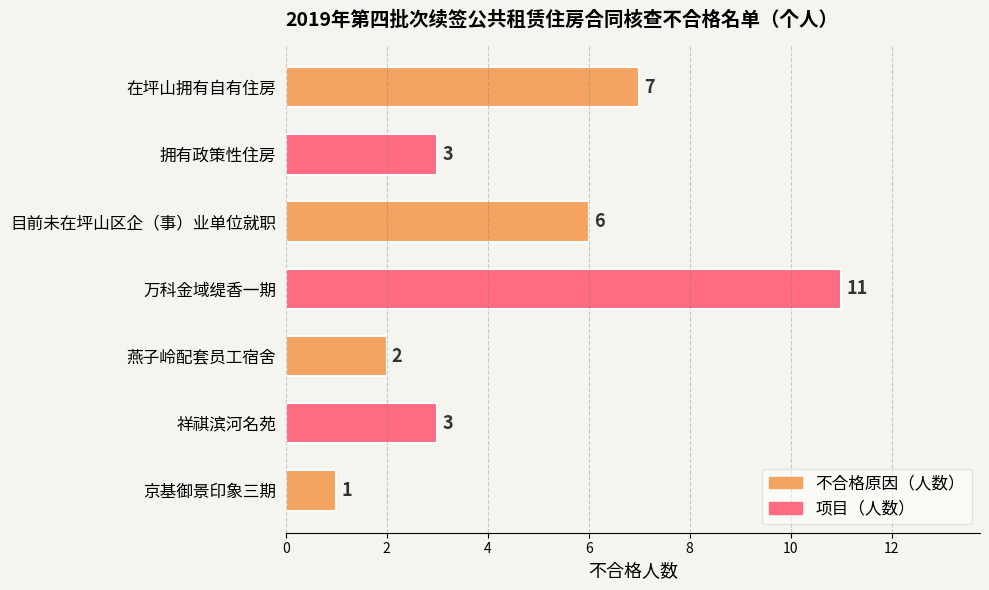

Count the values in the range 2 to 7.

5